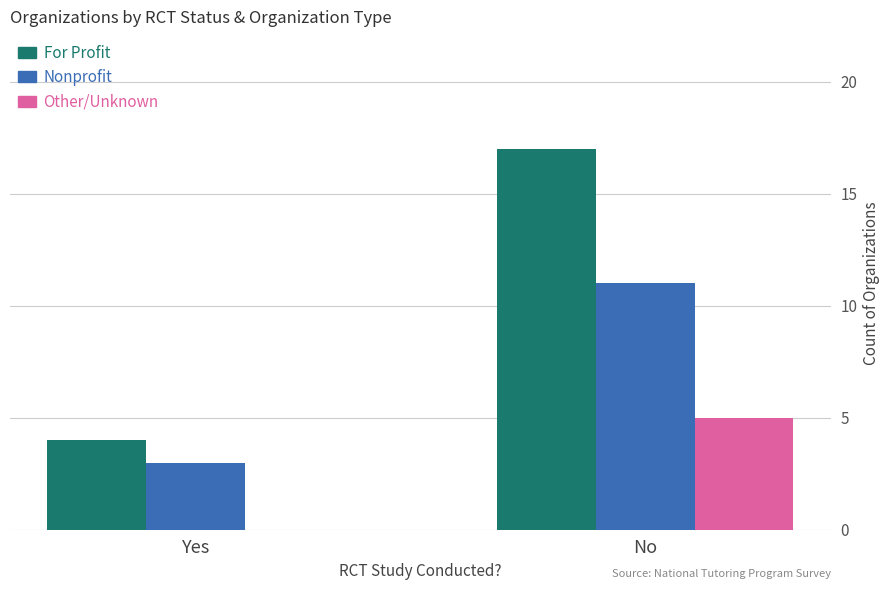

What is the sum of the Other/Unknown values at Yes and No?

5